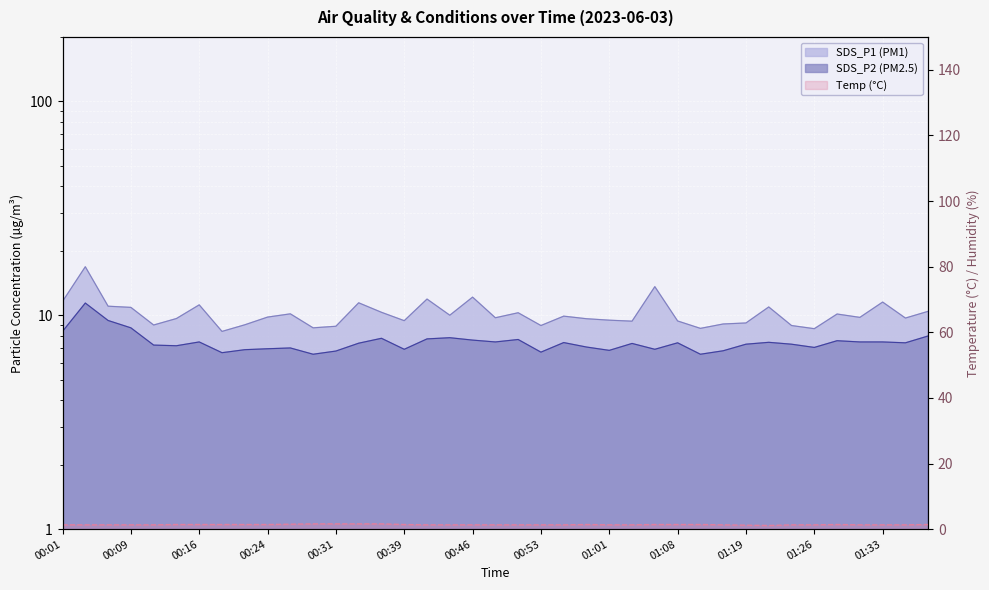

How many interior local valleys does the Temp series have?

1